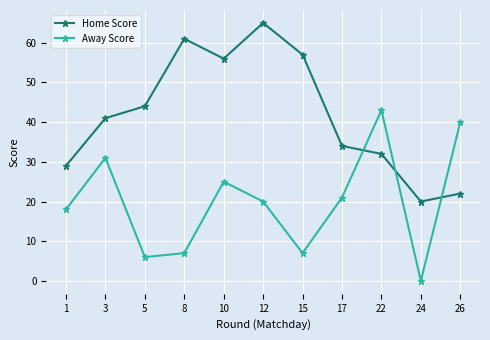

At which category is the sum across all series the highest?

12